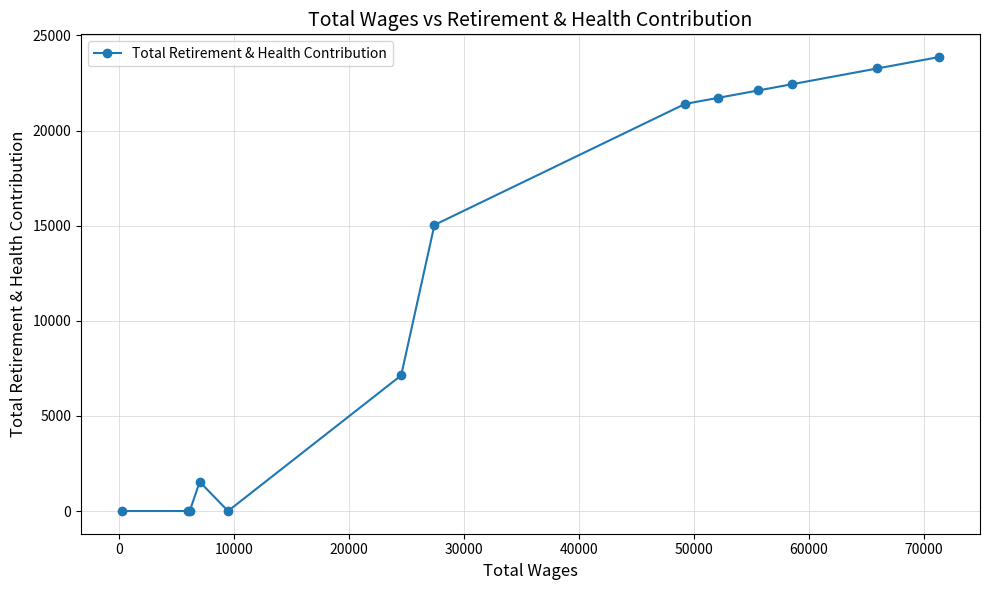

What is the greatest value displayed?

23865